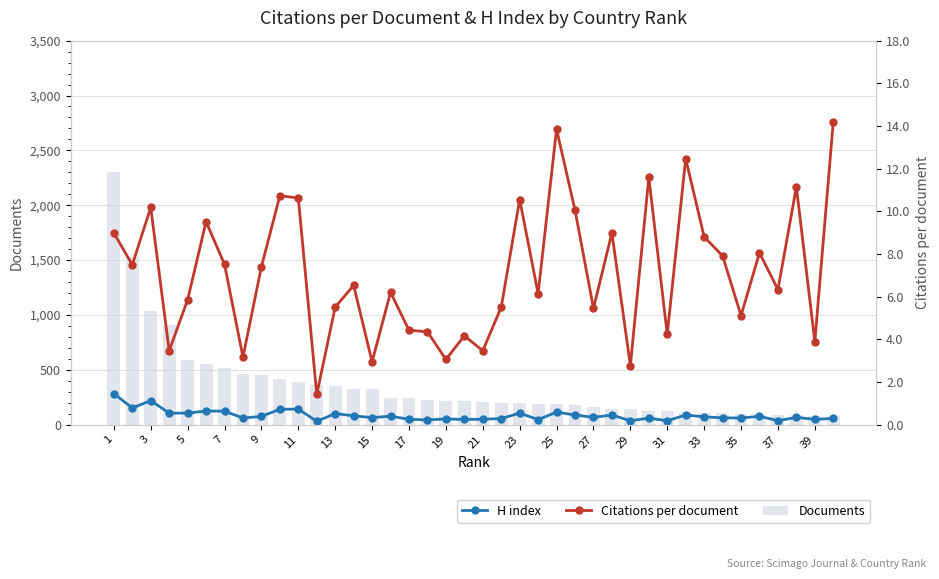

What is the minimum value for Citations per document?

1.4